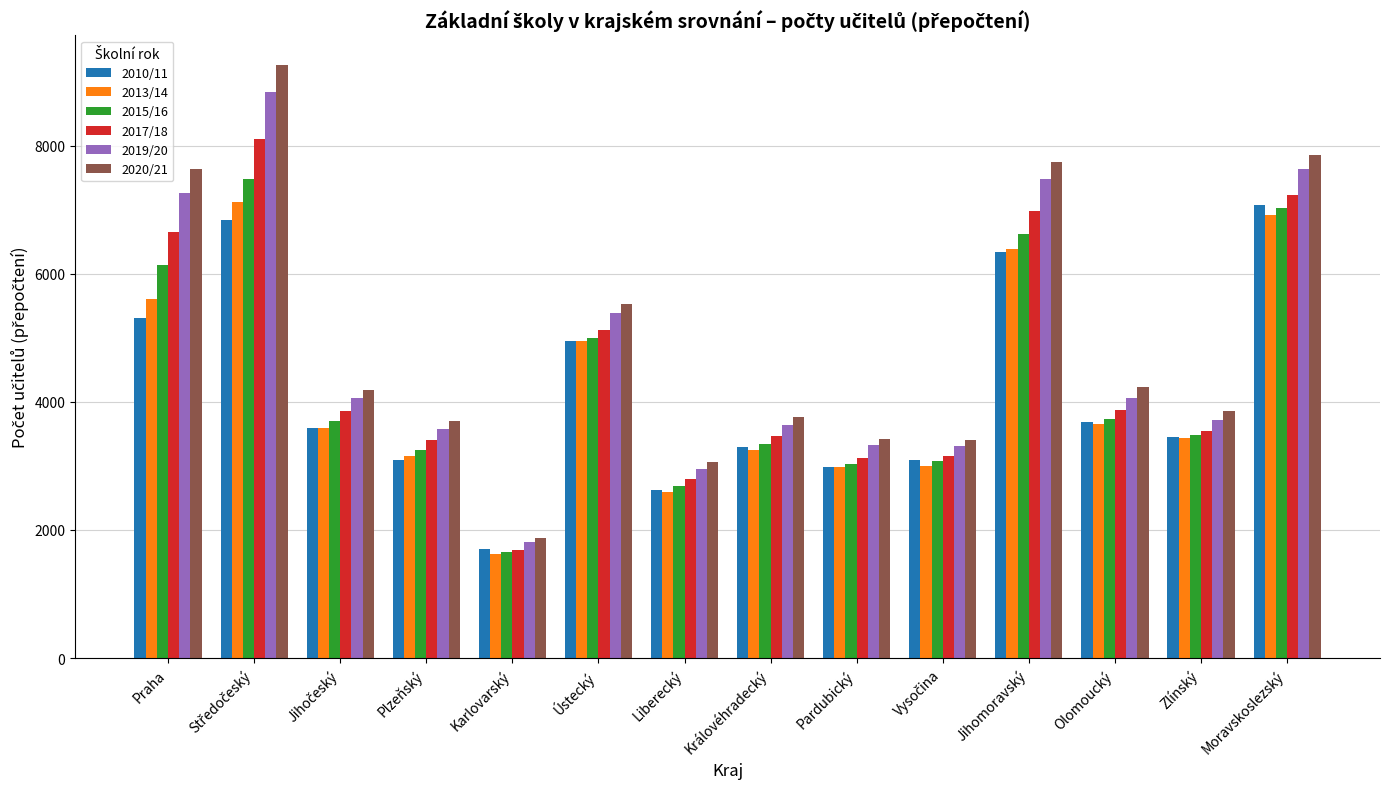

Which series has the widest spread of values?

2020/21